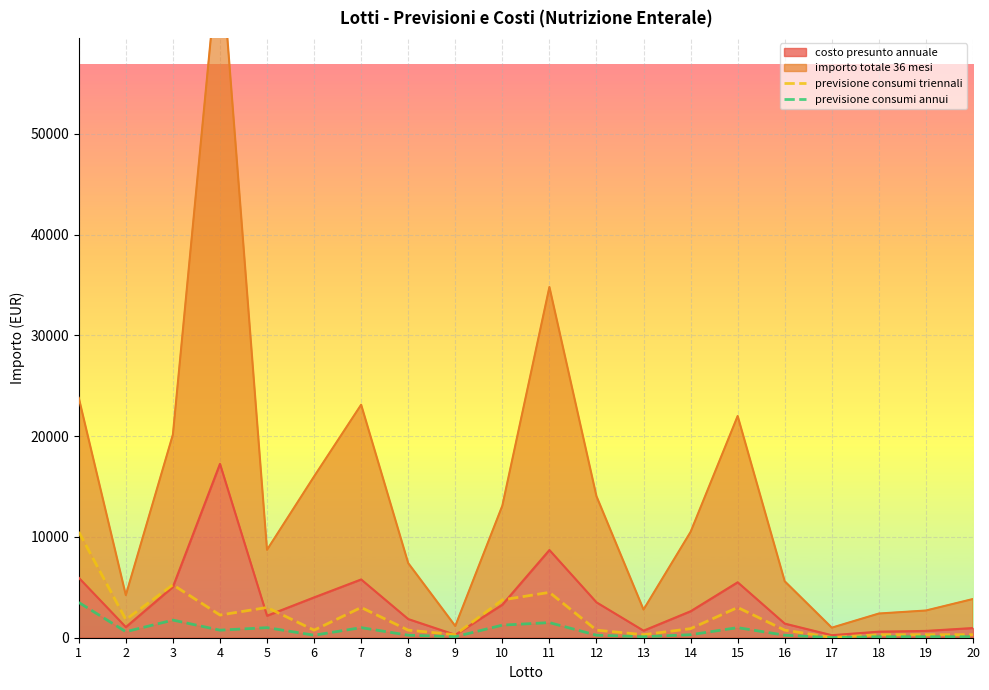

How many interior local valleys does the previsione consumi annui series have?

6